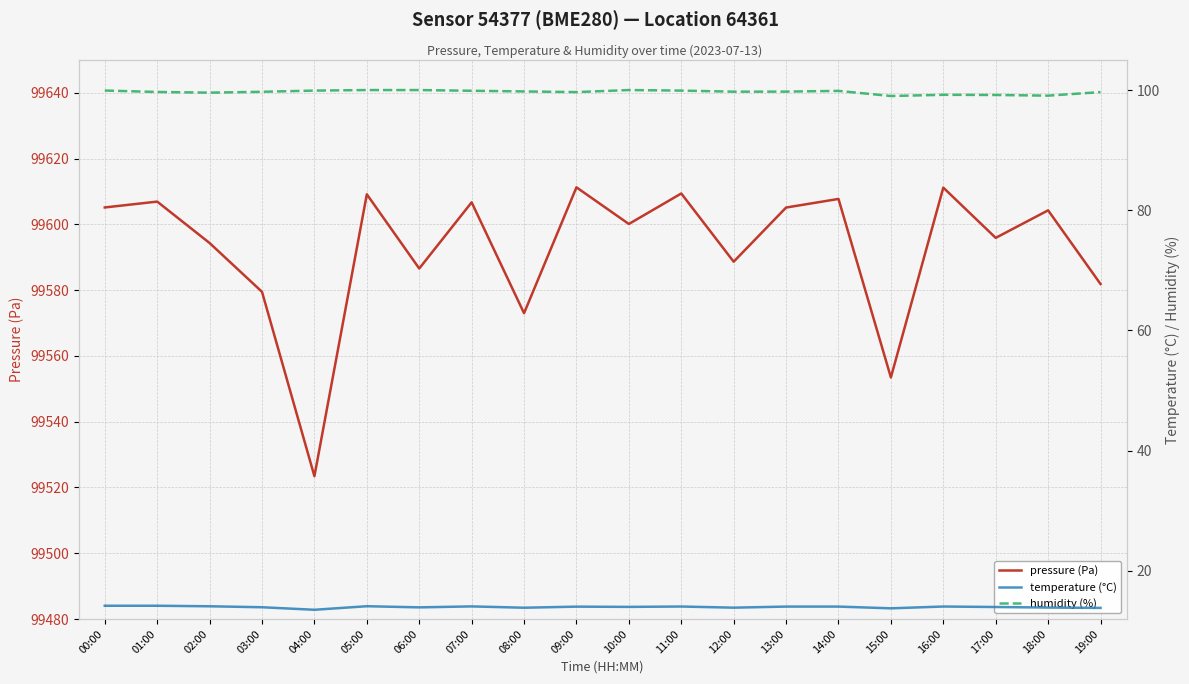

At which category does temperature (°C) reach its first local valley?

04:00